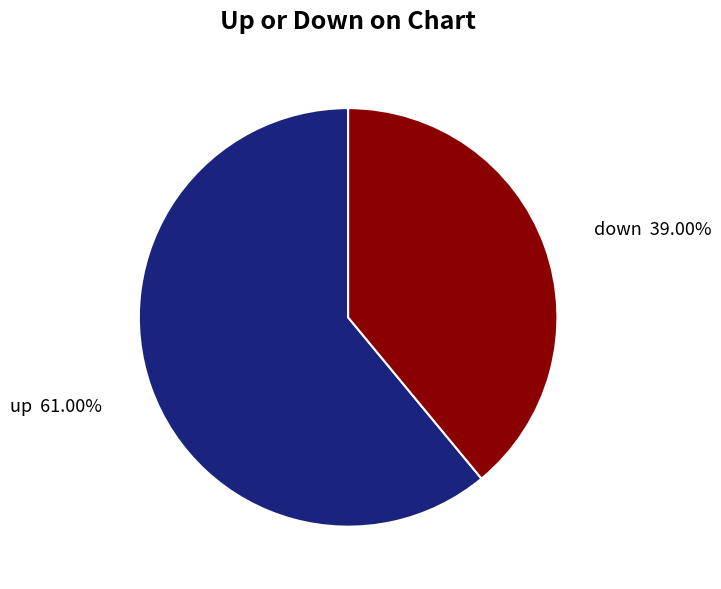

To the nearest percent, what is the combined percentage of down and up?

100%